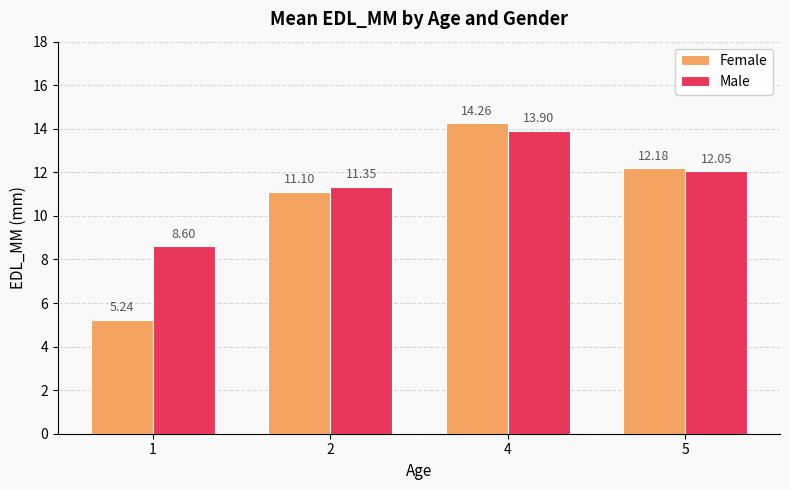

What is the difference between the Female values at 2 and 4?

3.2